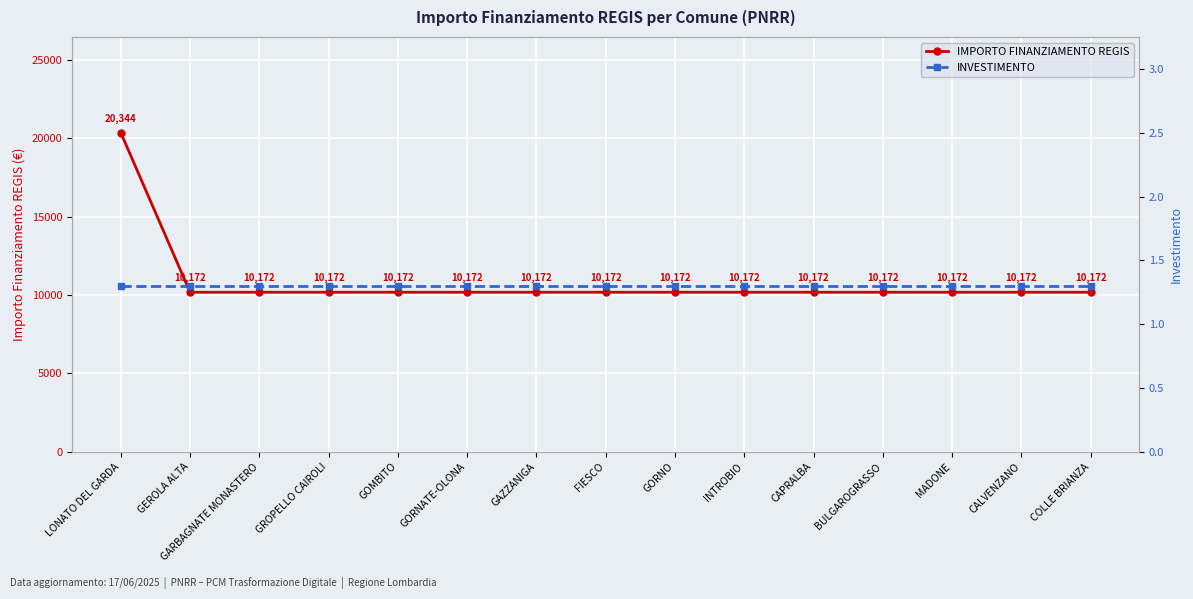

The INVESTIMENTO series shows 0.8 at GEROLA ALTA. True or false?

False